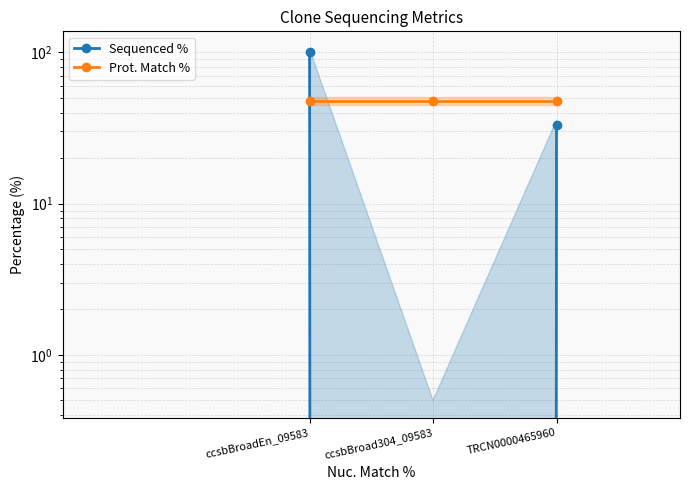

What is the maximum value for Sequenced %?

100.0